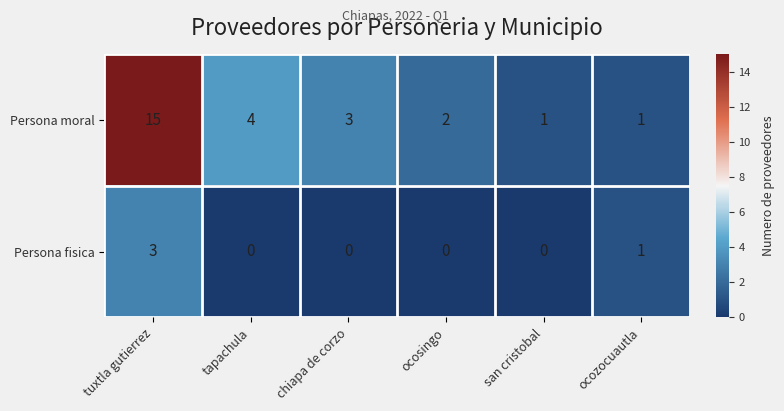

The Persona fisica series shows 0 at tapachula. True or false?

True